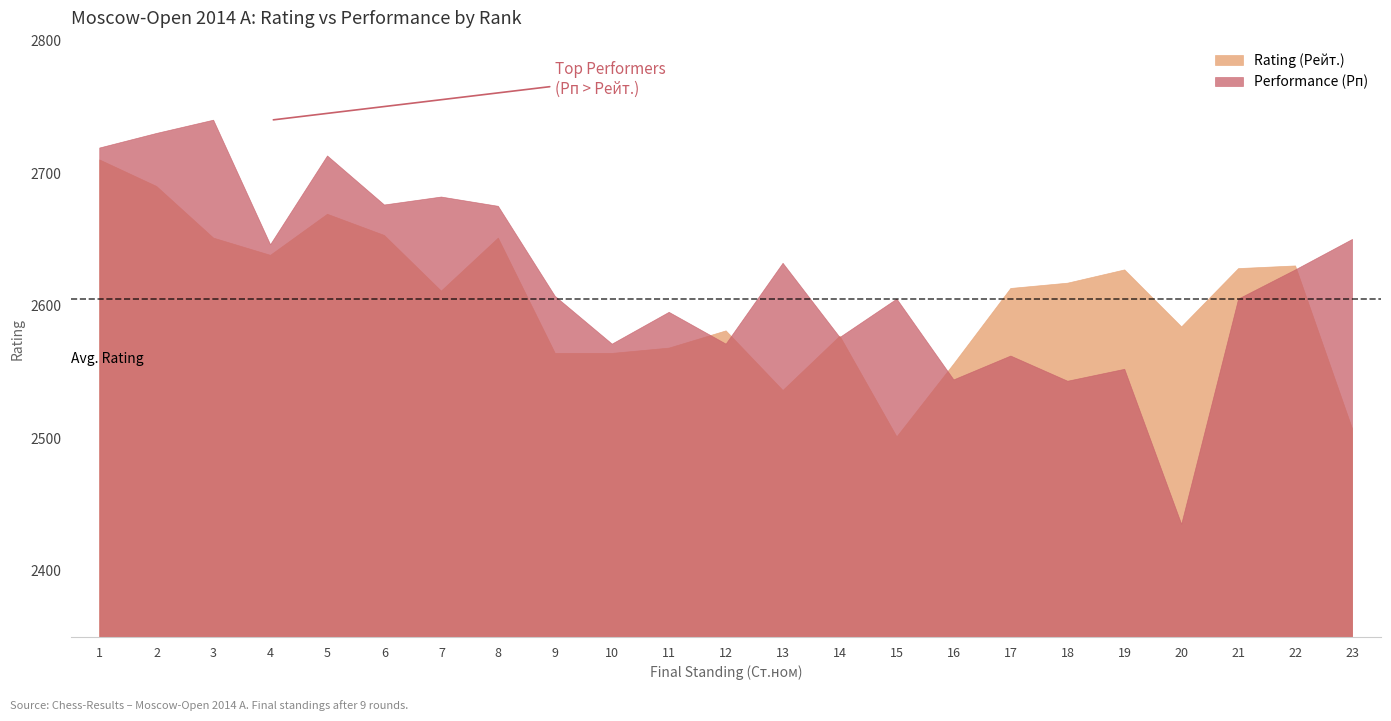

Where does the Rating (Рейт.) series first go above 2613?

1